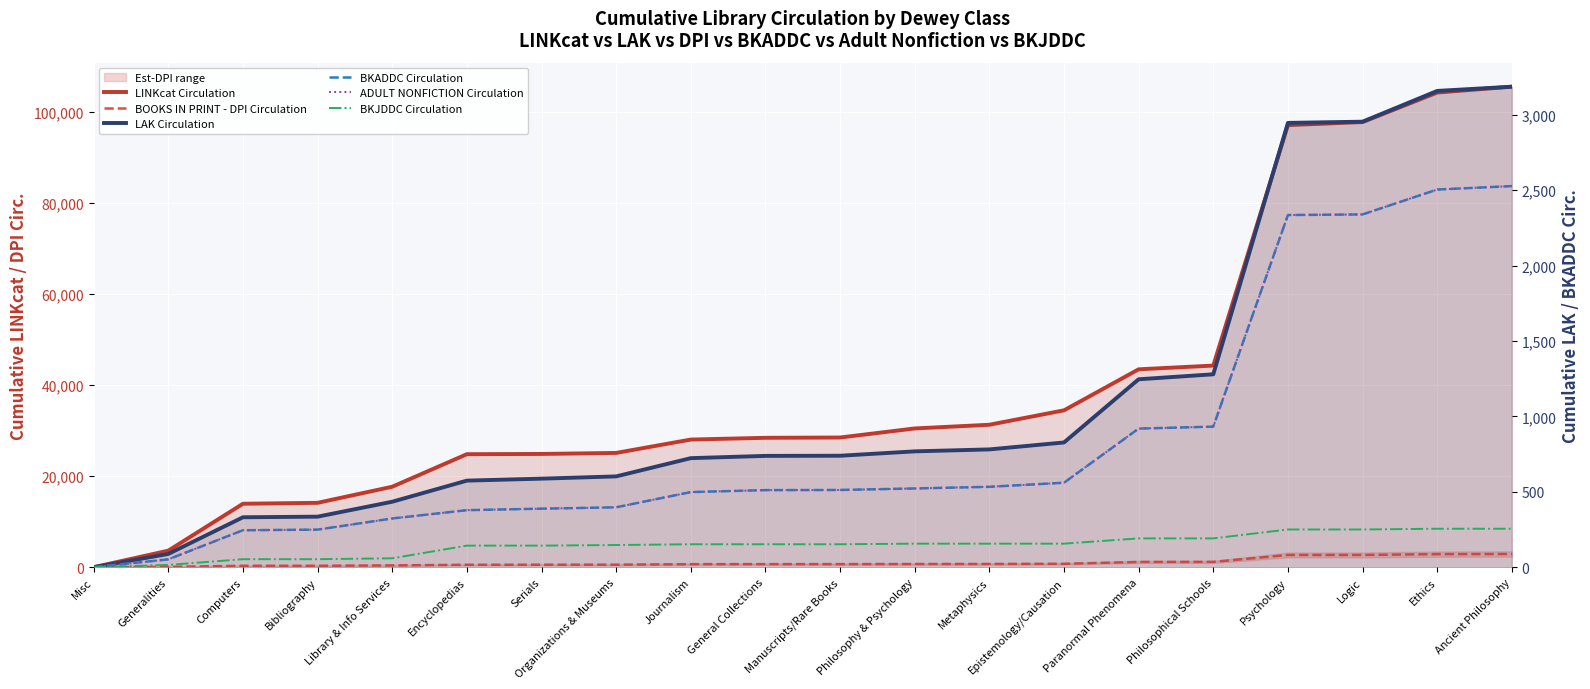

At which label does BOOKS IN PRINT - DPI Circulation first exceed 675?

Philosophy & Psychology